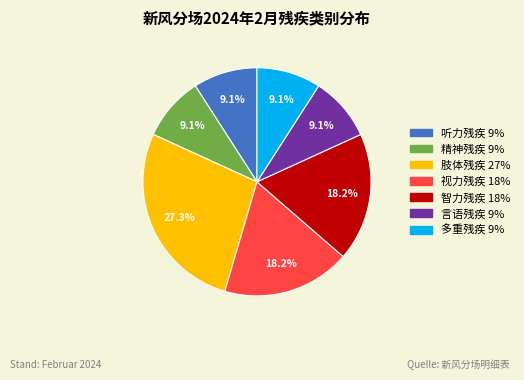

Does any single category account for the majority?

No